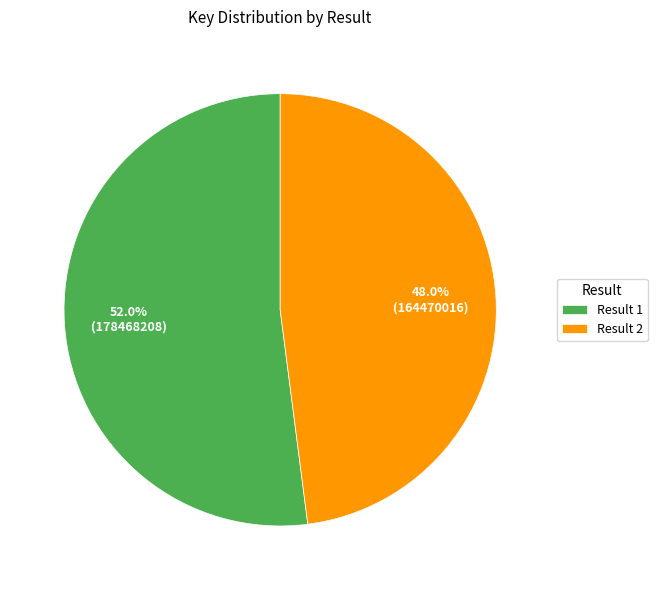

How many slices are in this pie chart?

2